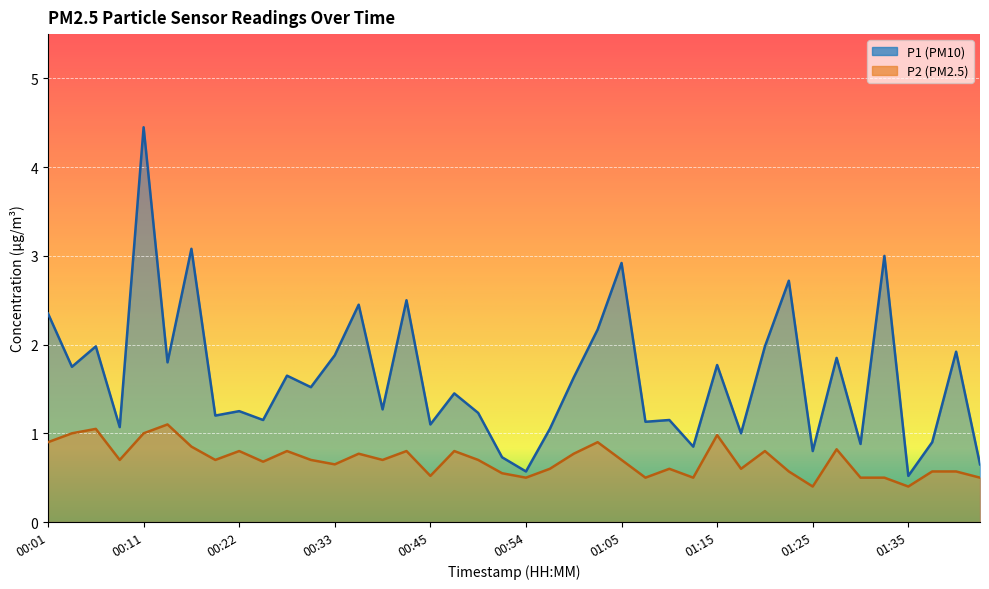

What is the label of the 16th point from the right?

01:05